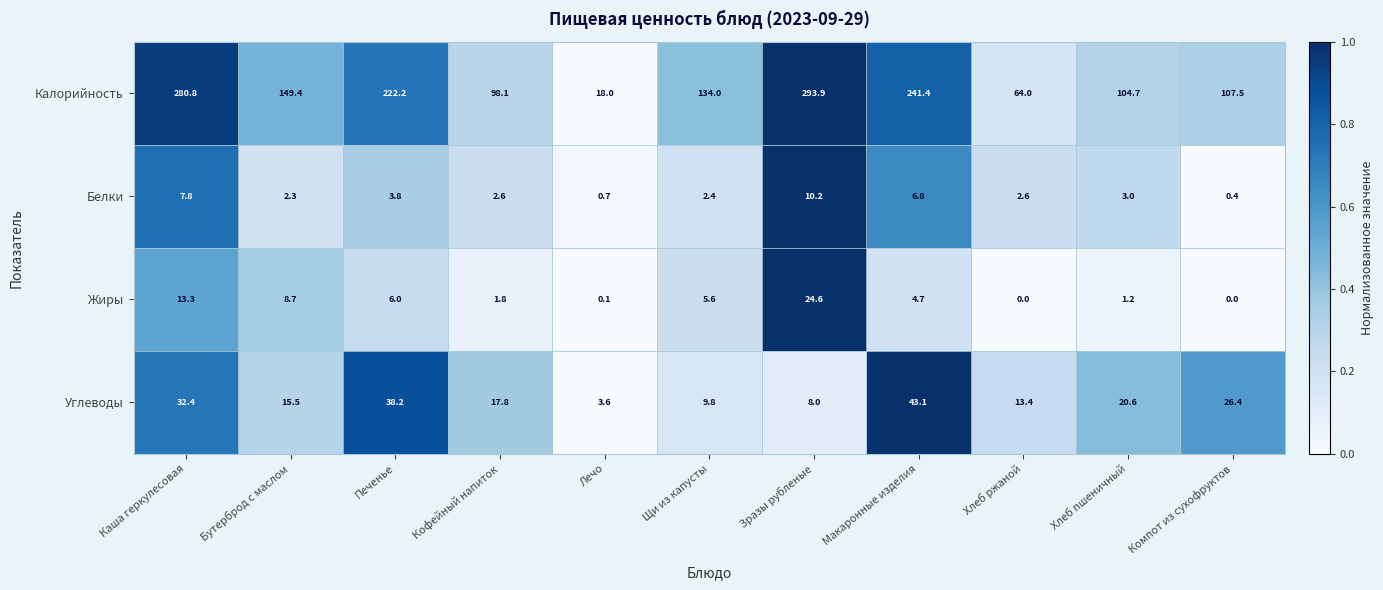

At which category is the sum across all series the highest?

Зразы рубленые